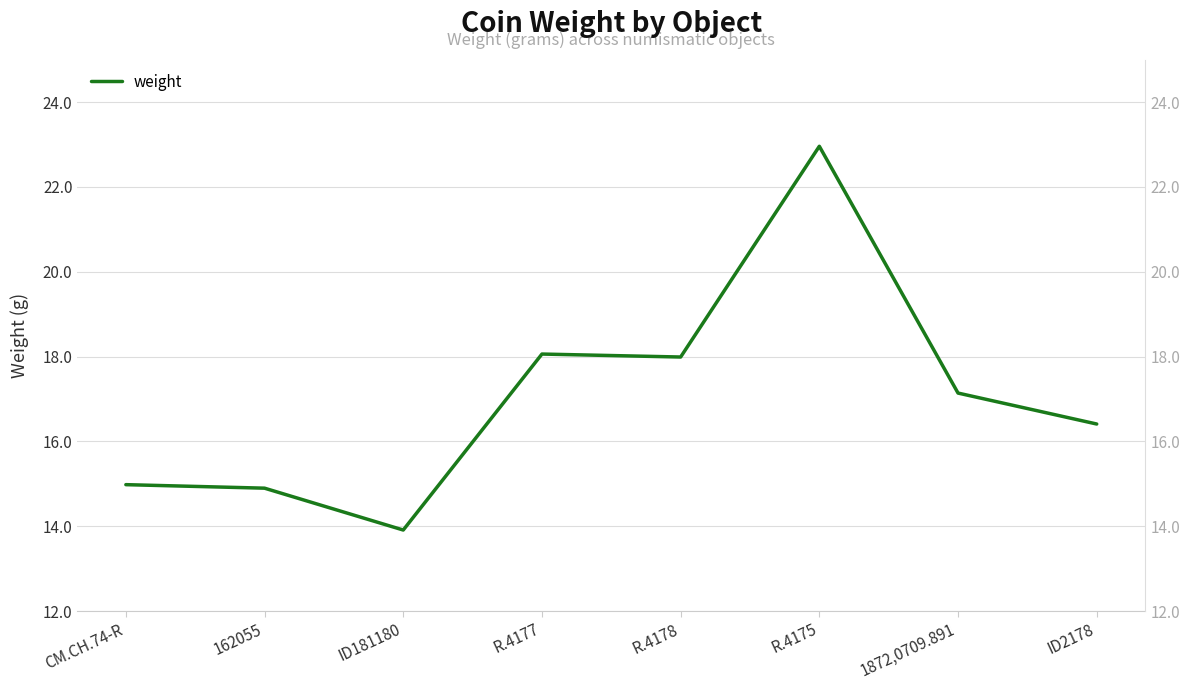

Which has a higher value, 1872,0709.891 or ID2178?

1872,0709.891